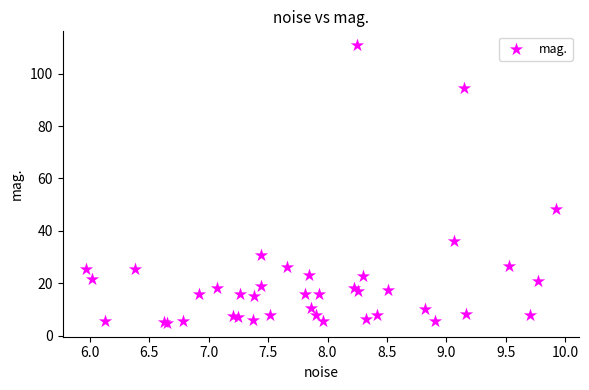

What Y value in the scatter plot is closest to 57?

48.4